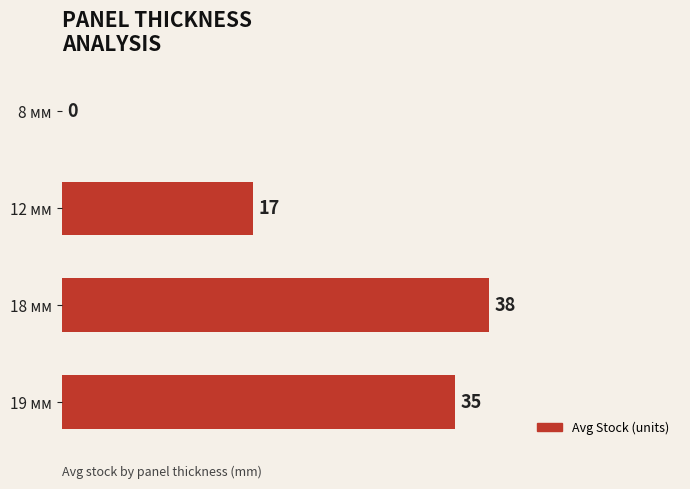

True or false: the data shows 0 at 8 мм.

True